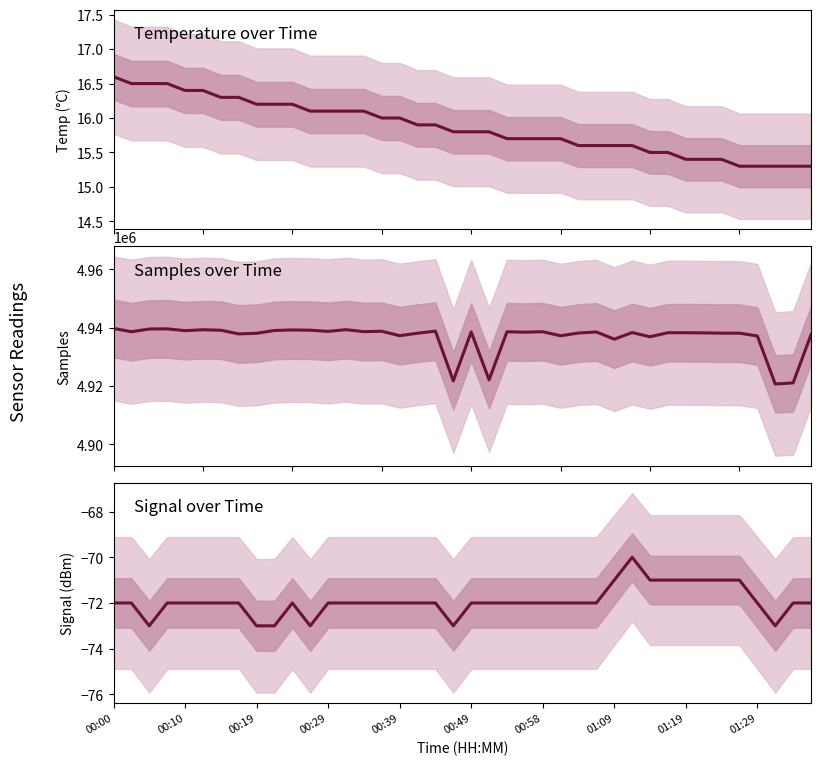

How many interior local peaks does the Samples series have?

12